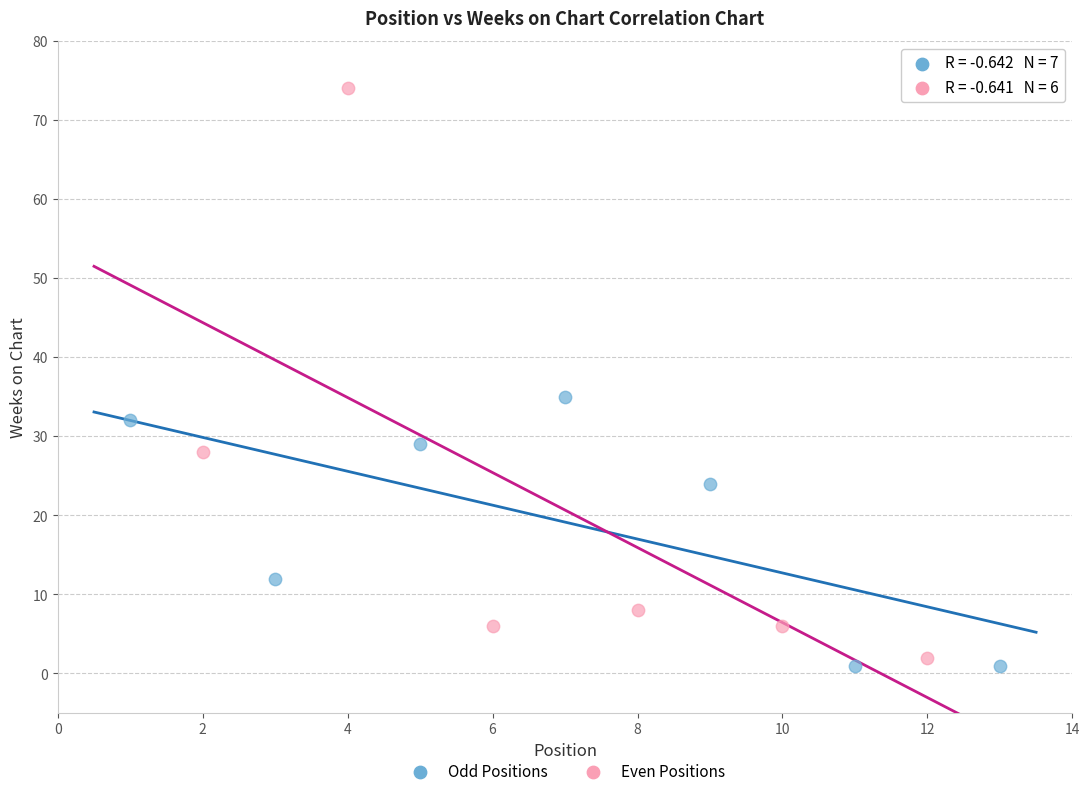

What are all the series names shown in the legend?

Odd Positions, Even Positions